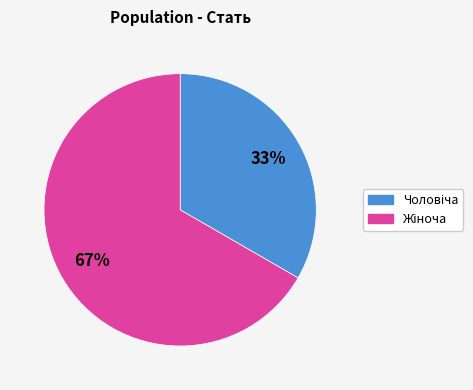

Does any single category account for the majority?

Yes